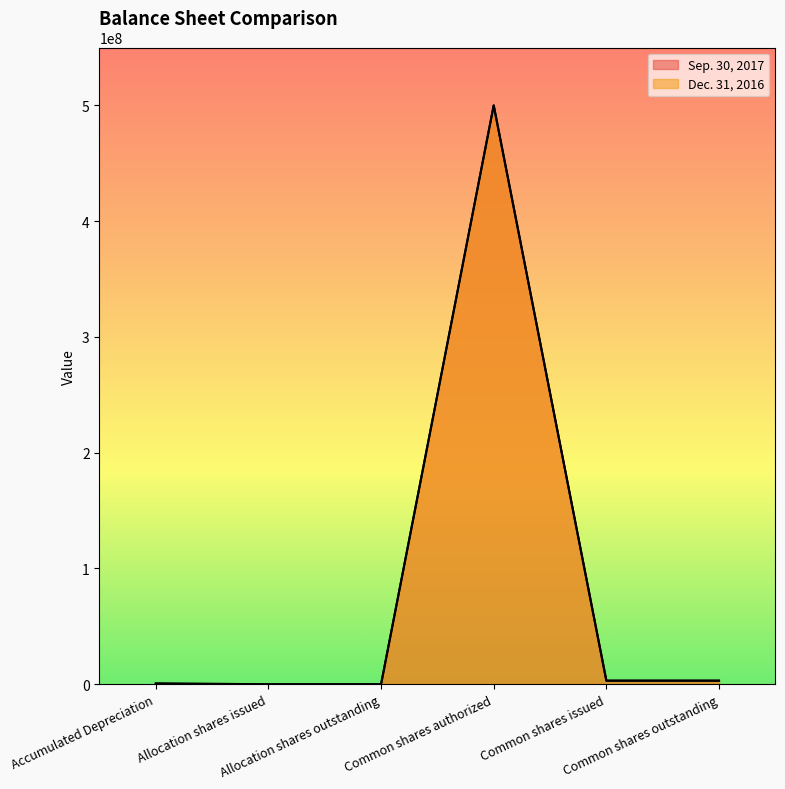

What is the label of the 6th point from the right?

Accumulated Depreciation